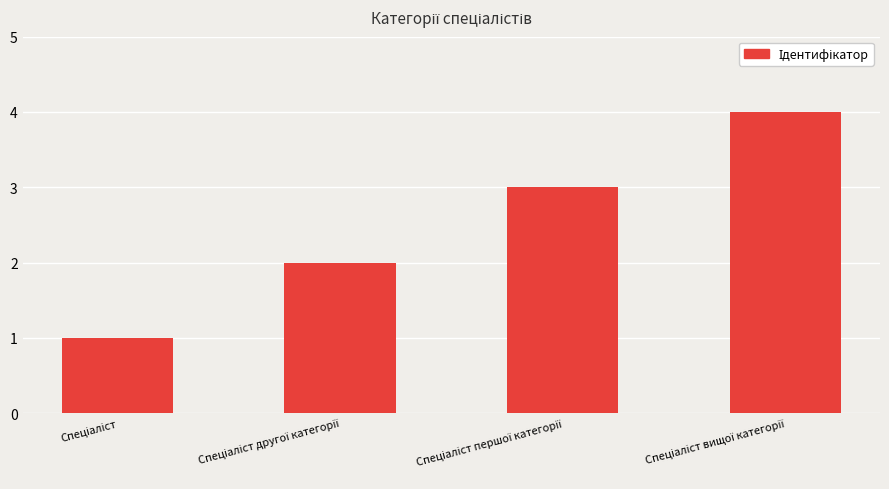

What is the difference between the maximum and minimum values?

3